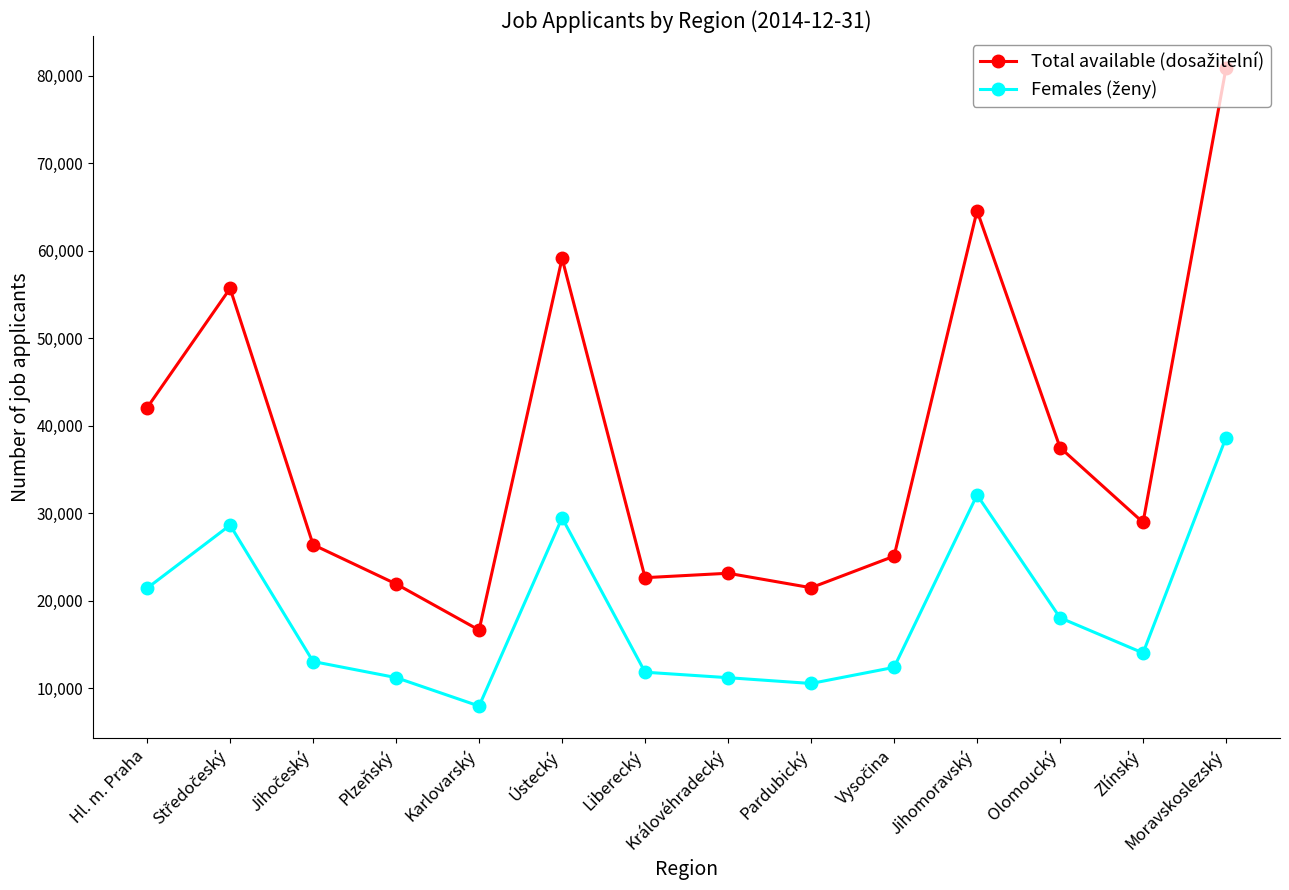

What is the total value across all series at Hl. m. Praha?

63468